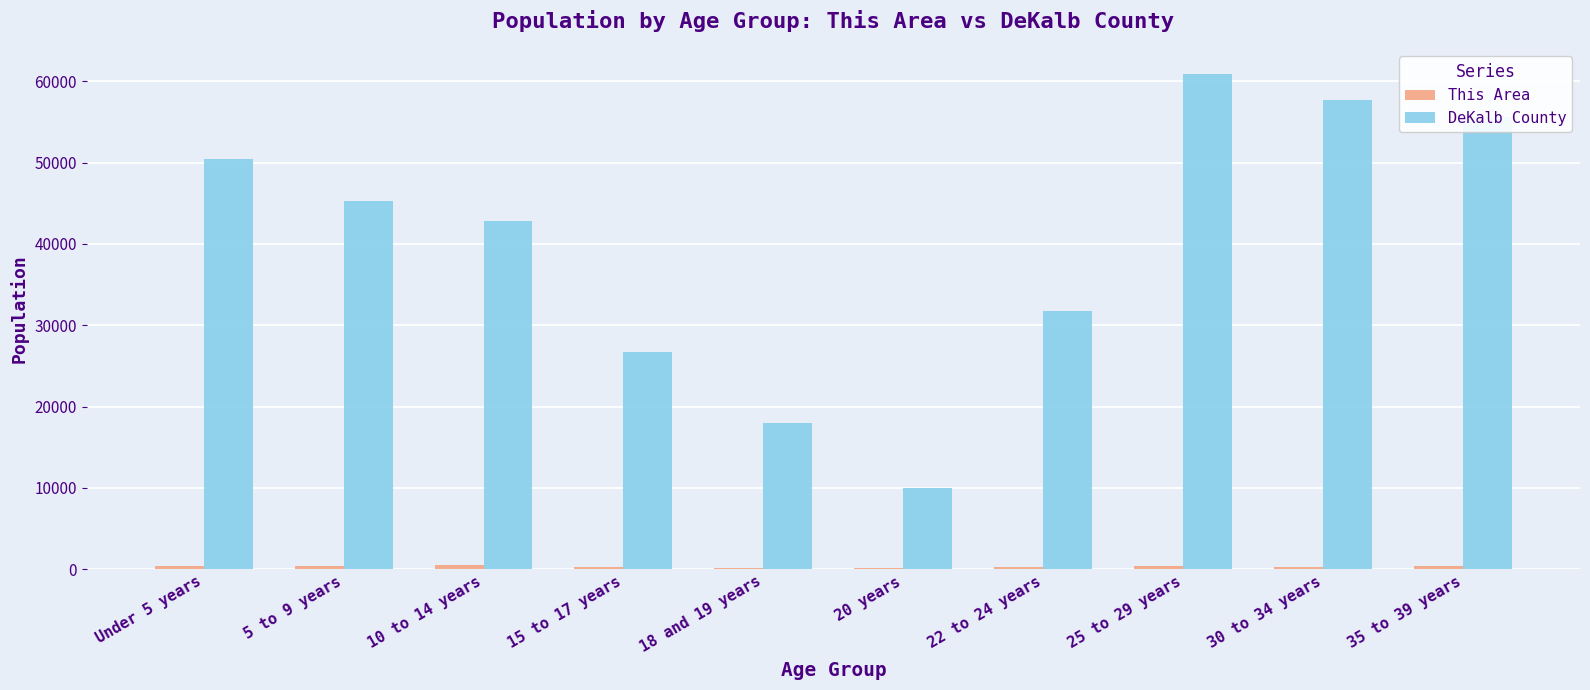

Which series has the largest total across all categories?

DeKalb County